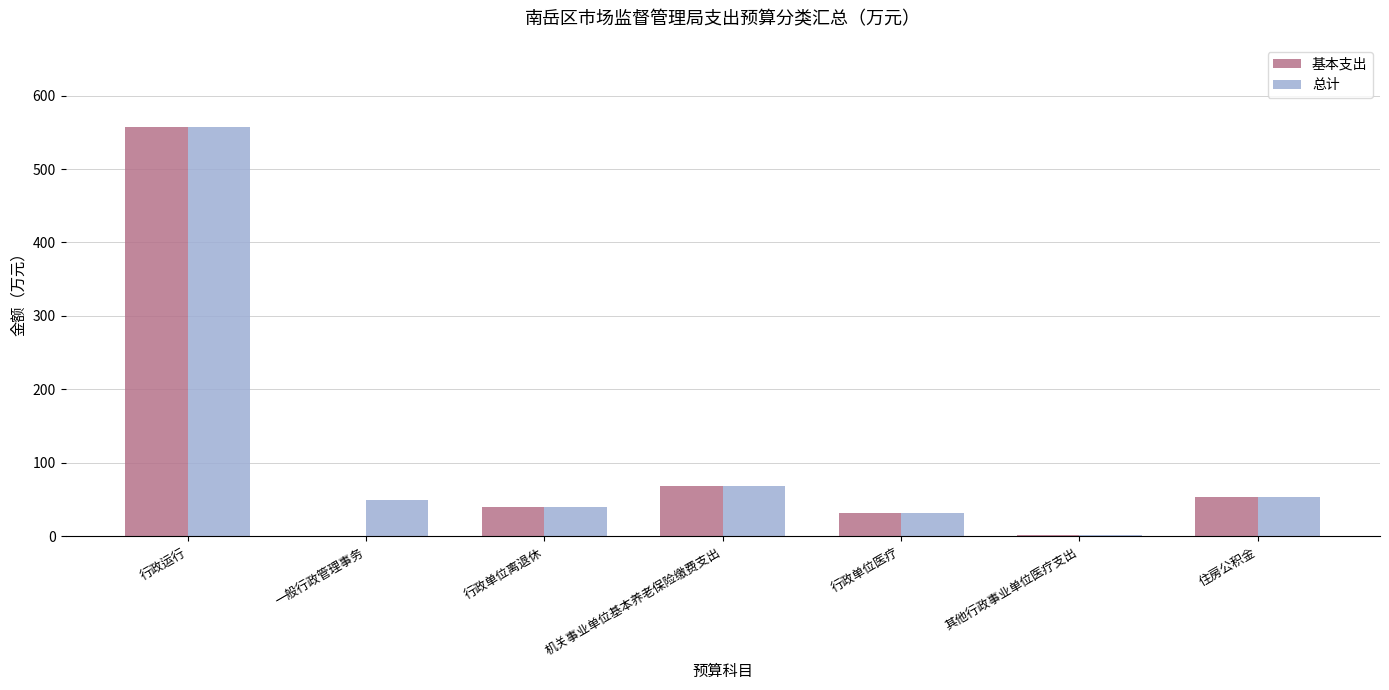

The value of 基本支出 at 行政运行 is 557.5. True or false?

True